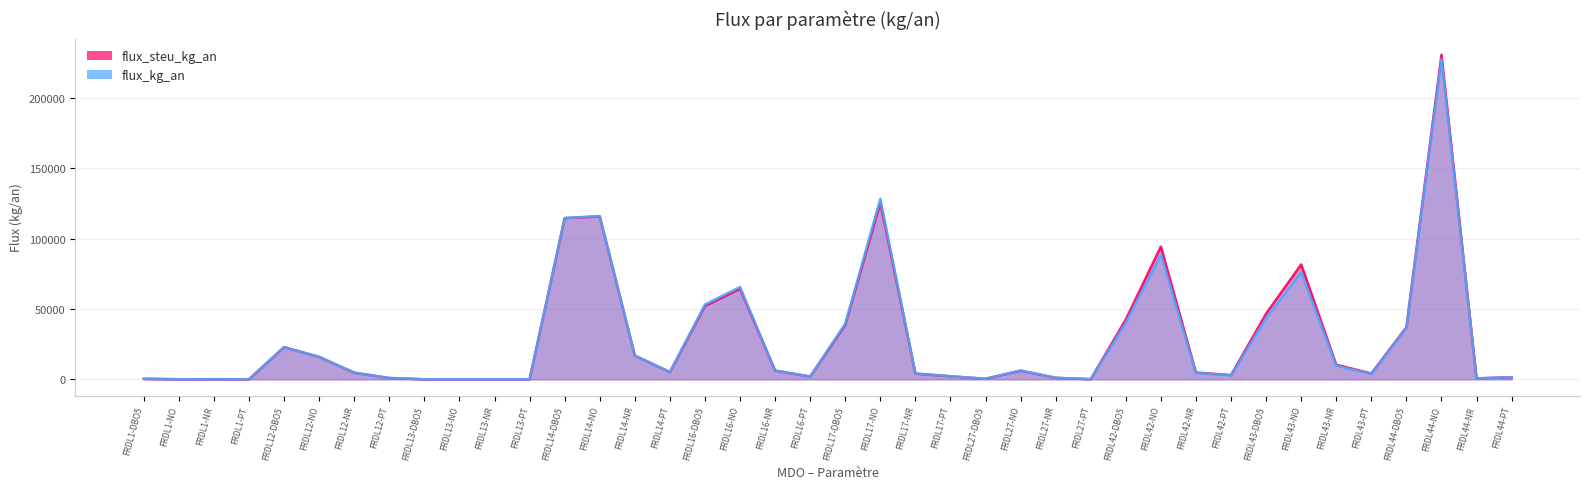

The value of flux_kg_an at FRDL44-NO is 227634.8. True or false?

True